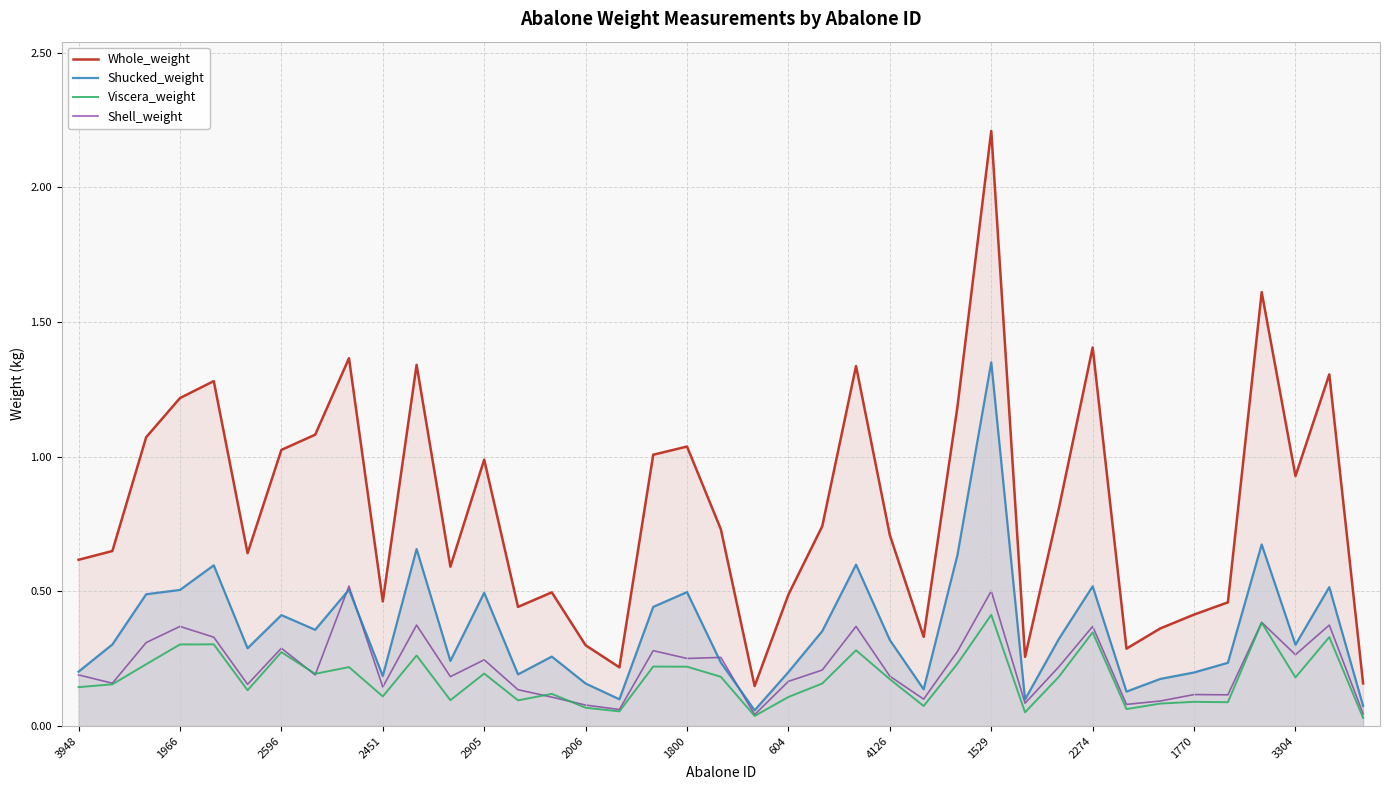

True or false: Shell_weight and Whole_weight intersect in this chart.

False